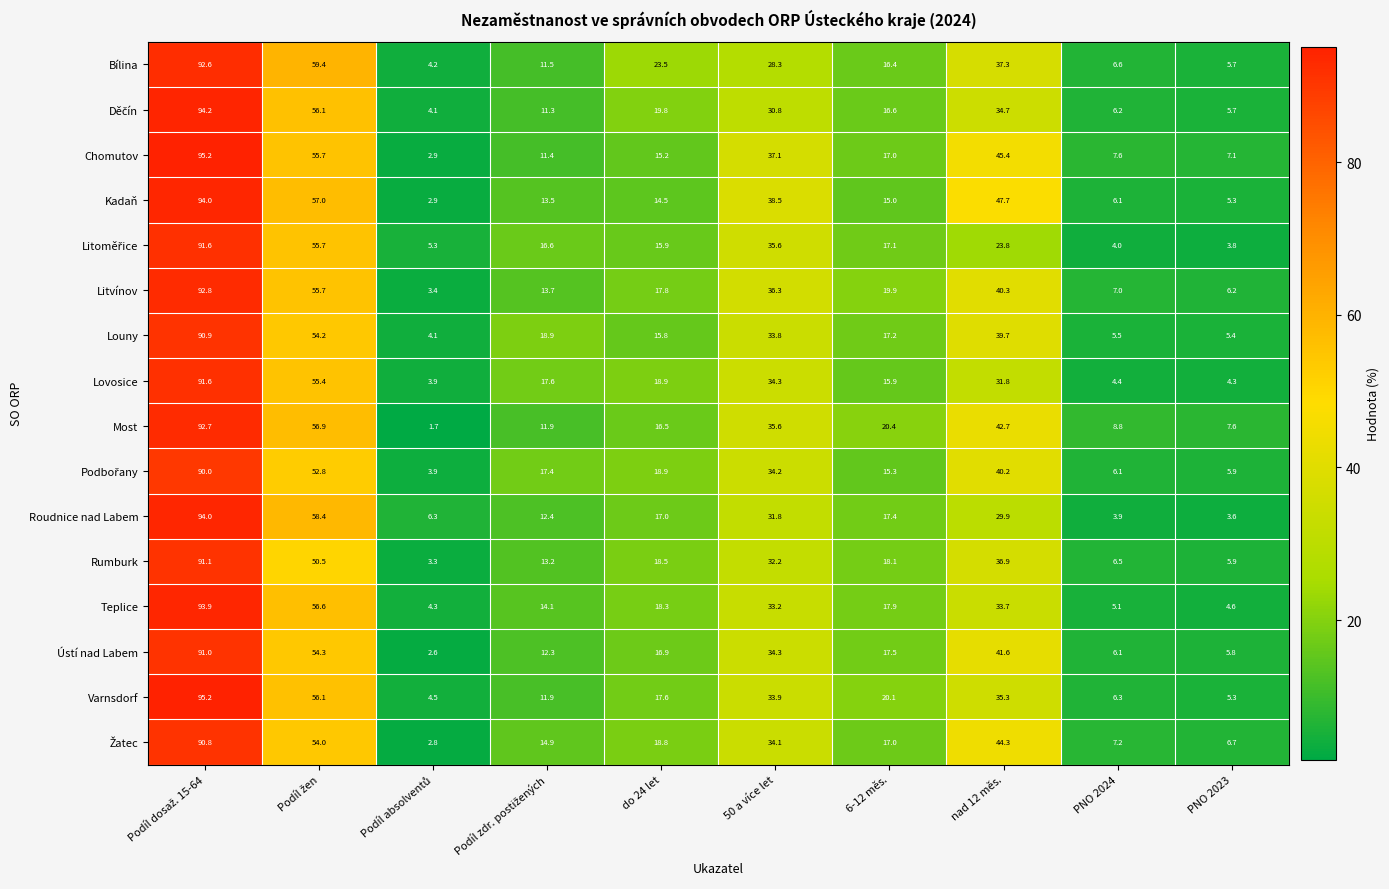

How many distinct data groups are displayed?

16